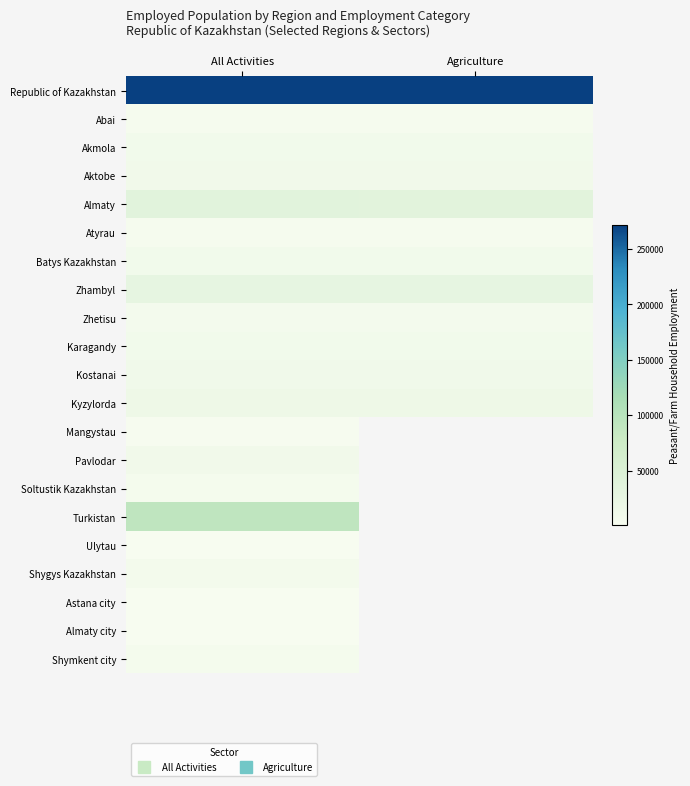

Rank the series at All Activities from highest to lowest value.

Republic of Kazakhstan, Turkistan, Almaty, Zhambyl, Kyzylorda, Kostanai, Pavlodar, Aktobe, Karagandy, Batys Kazakhstan, Akmola, Shygys Kazakhstan, Zhetisu, Soltustik Kazakhstan, Shymkent city, Atyrau, Abai, Mangystau, Astana city, Almaty city, Ulytau